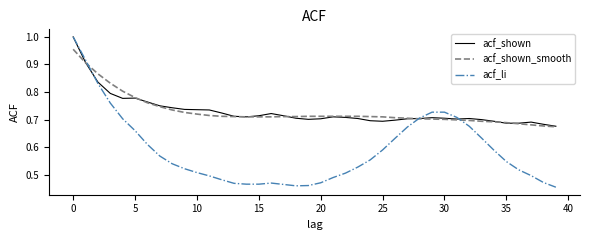

Does the chart have visible grid lines?

No